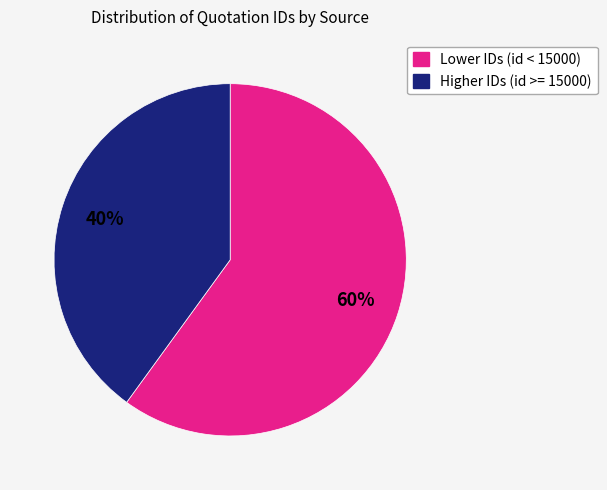

To the nearest percent, what is the average slice percentage?

50%